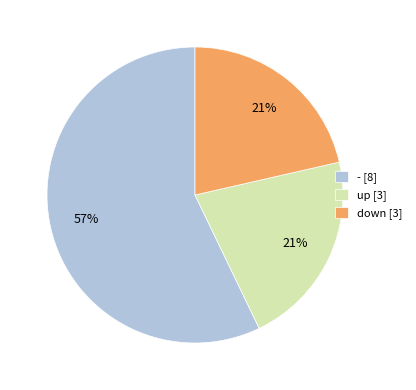

Is the sum of up [3] and down [3] greater than half?

No